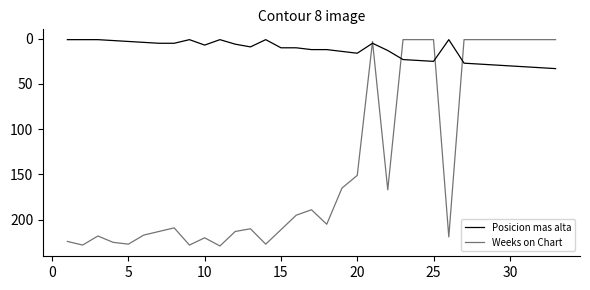

True or false: Posicion mas alta and Weeks on Chart intersect in this chart.

True